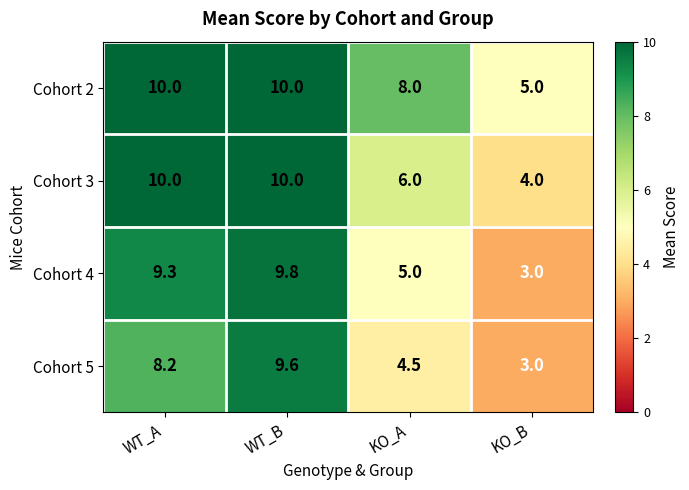

How many series are shown in this chart?

4